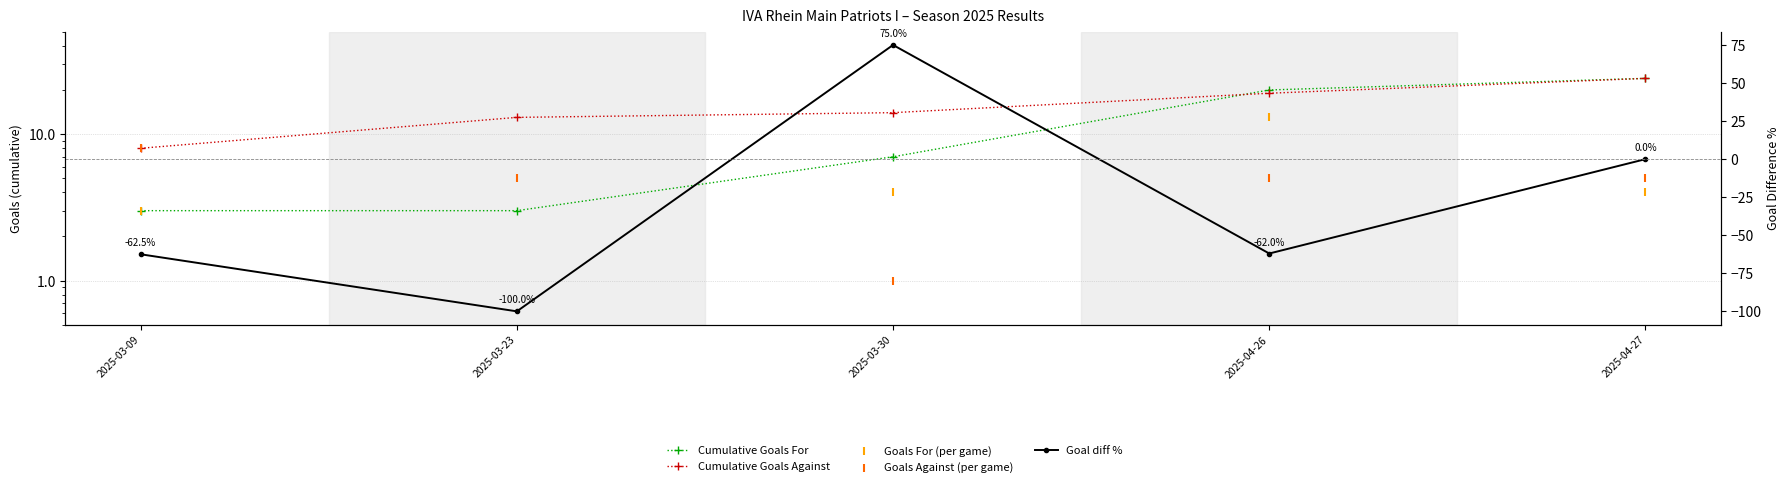

Which series contains the lowest Y value?

Goal diff %